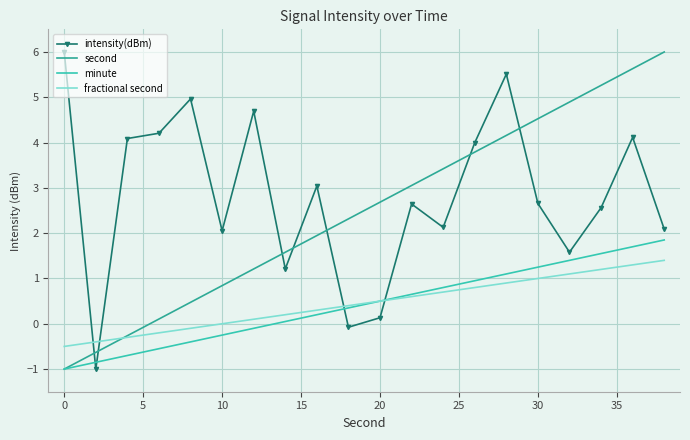

Which series has the largest total across all categories?

intensity(dBm)